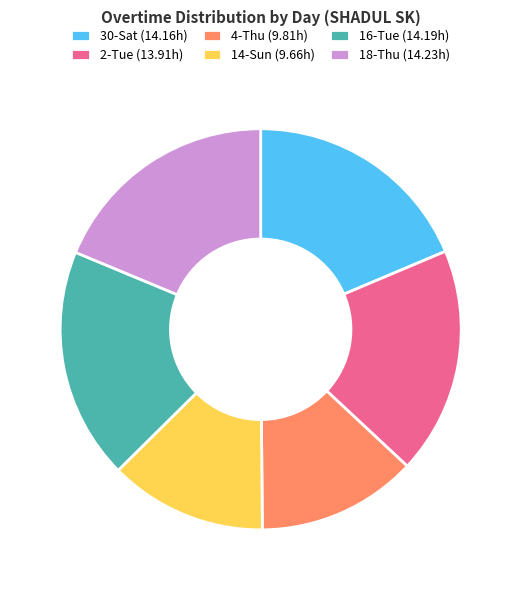

Do 4-Thu (9.81h) and 16-Tue (14.19h) together represent more than half of the pie?

No